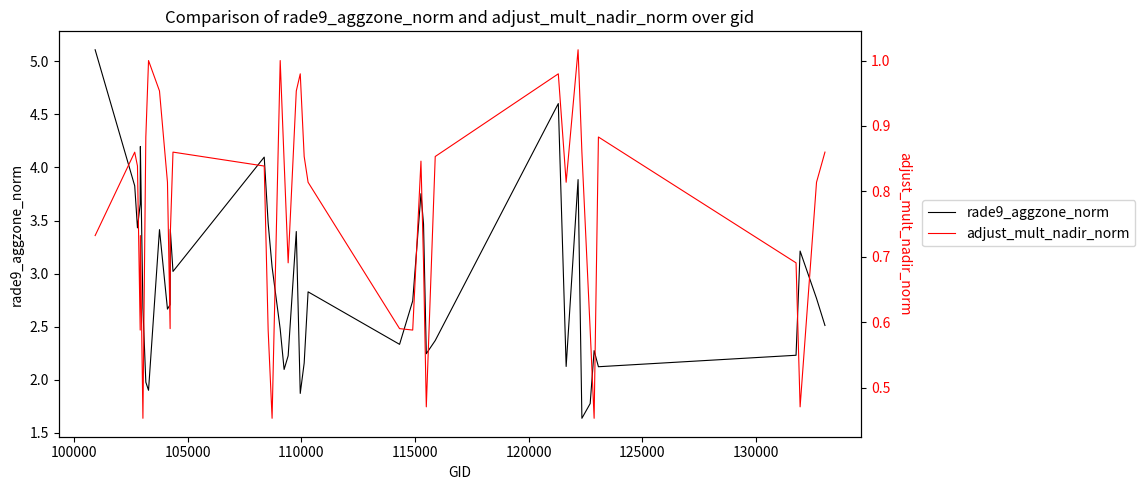

What is the maximum value for rade9_aggzone_norm?

5.1